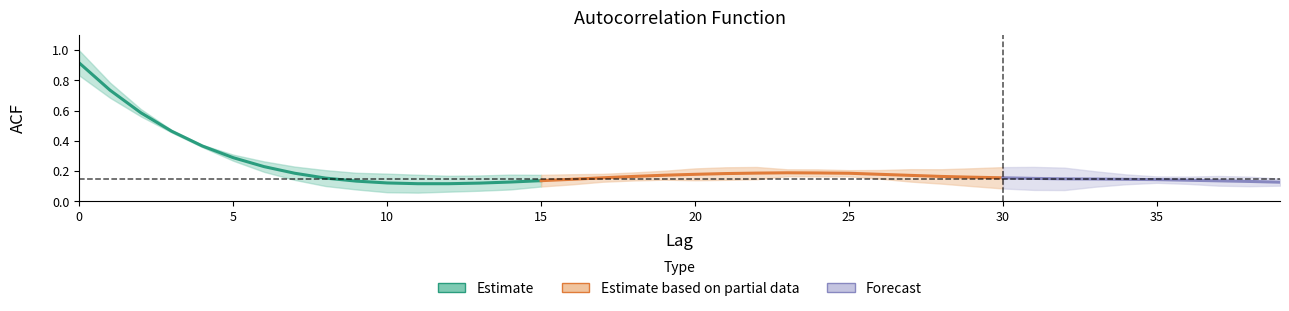

What is the greatest value displayed?

1.0